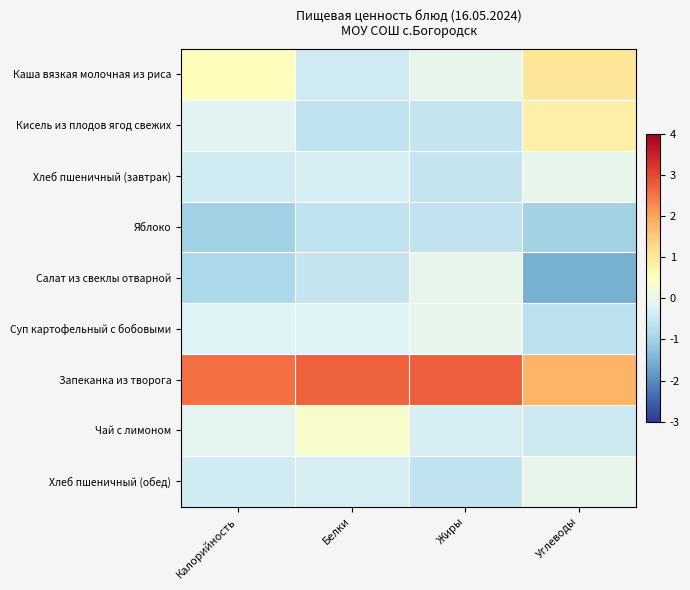

Which series has the largest range (max minus min)?

Салат из свеклы отварной